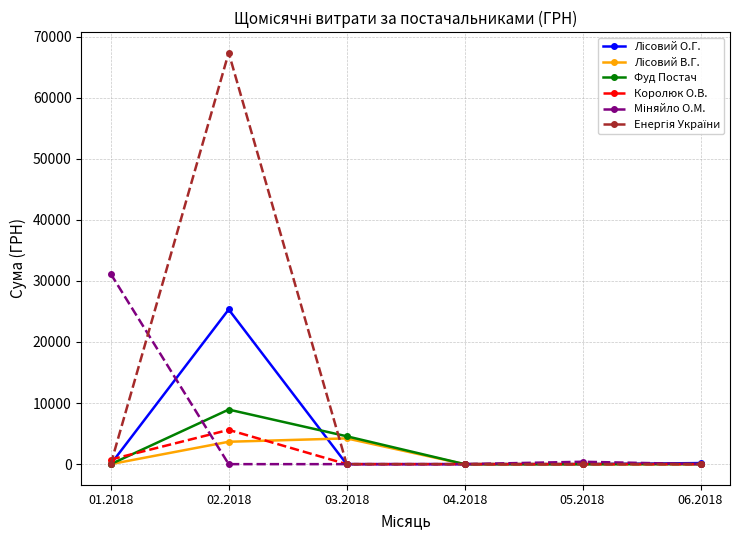

The value of Королюк О.В. at 02.2018 is 8413.5. True or false?

False